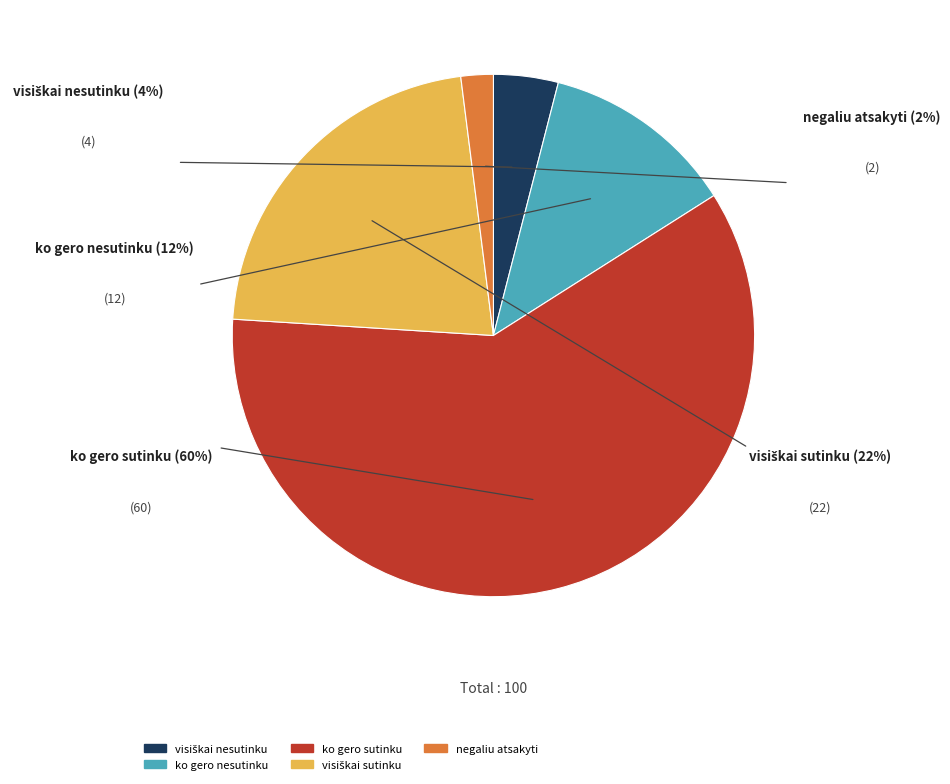

What percentage is the visiškai nesutinku slice, to the nearest percent?

4%